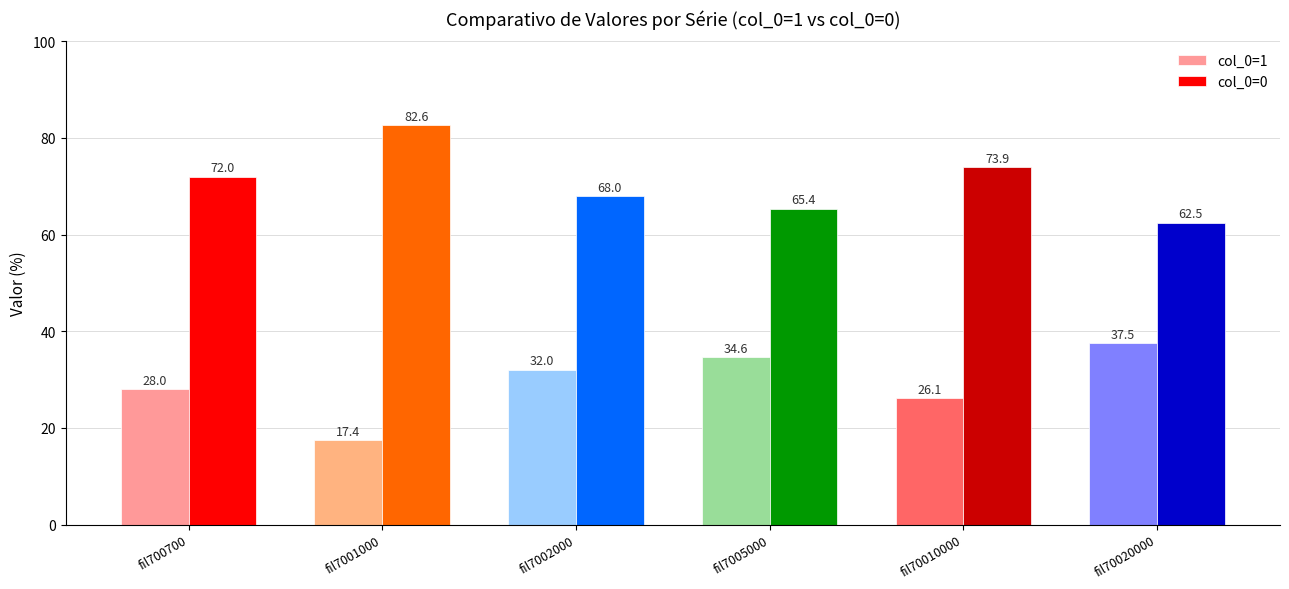

What value does the col_0=1 series have at fil70020000?

37.5